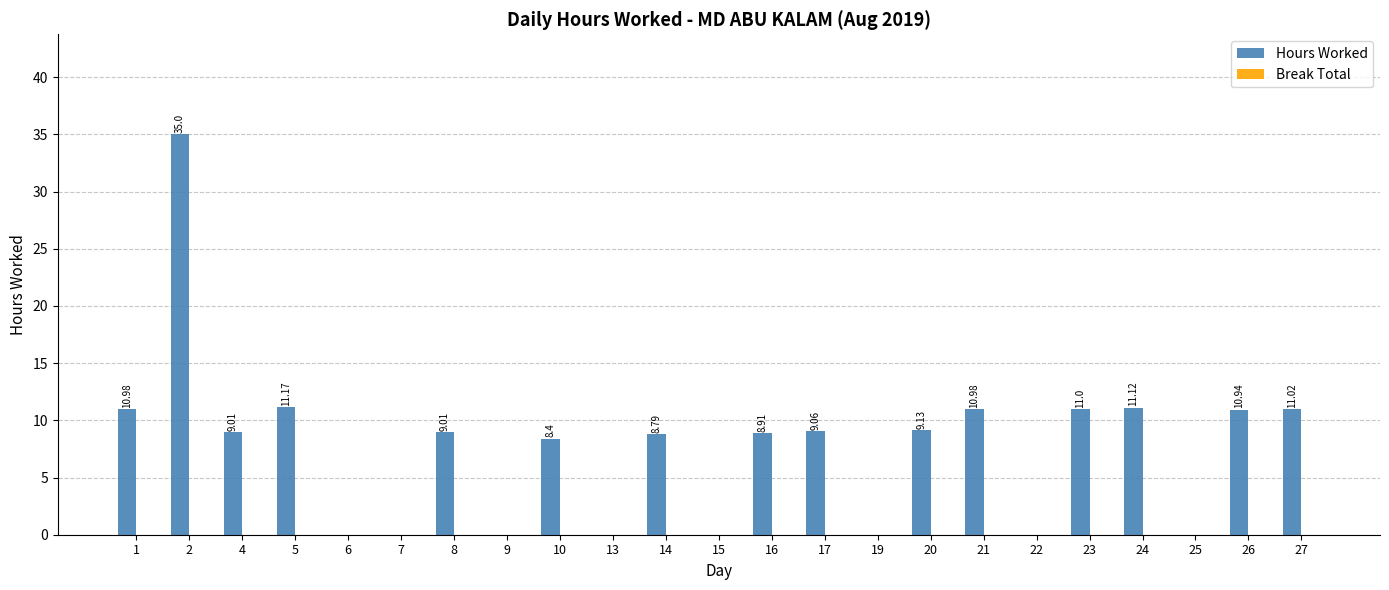

How many data points are above 9?

12